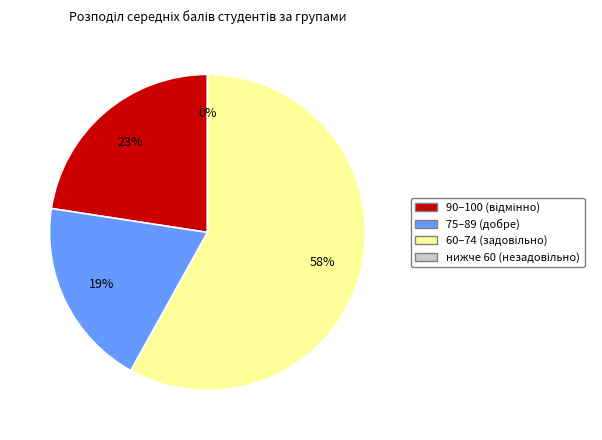

The 23 slice represents 8% of the pie. True or false?

False